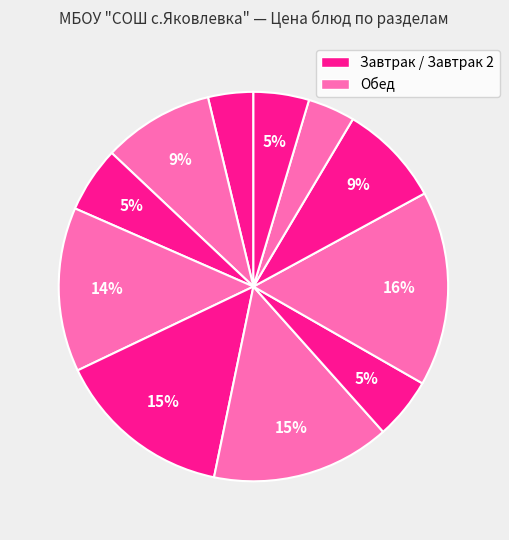

Count the number of slices in the pie.

11